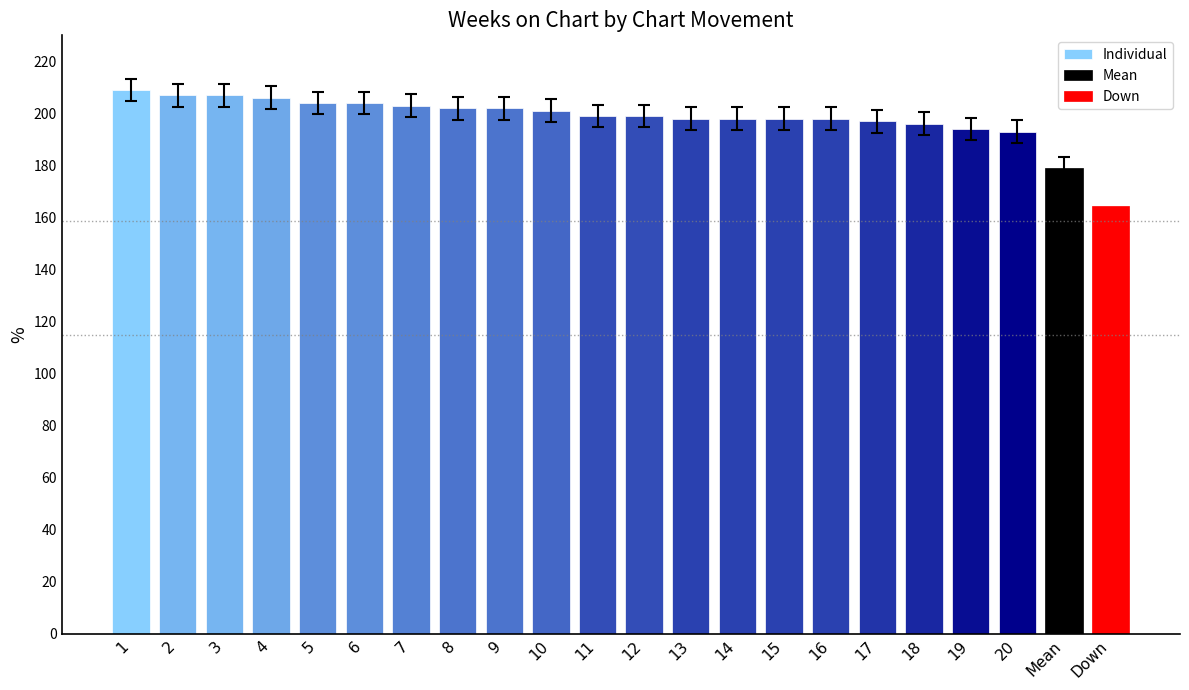

The chart shows a value of 197 at 17. True or false?

True